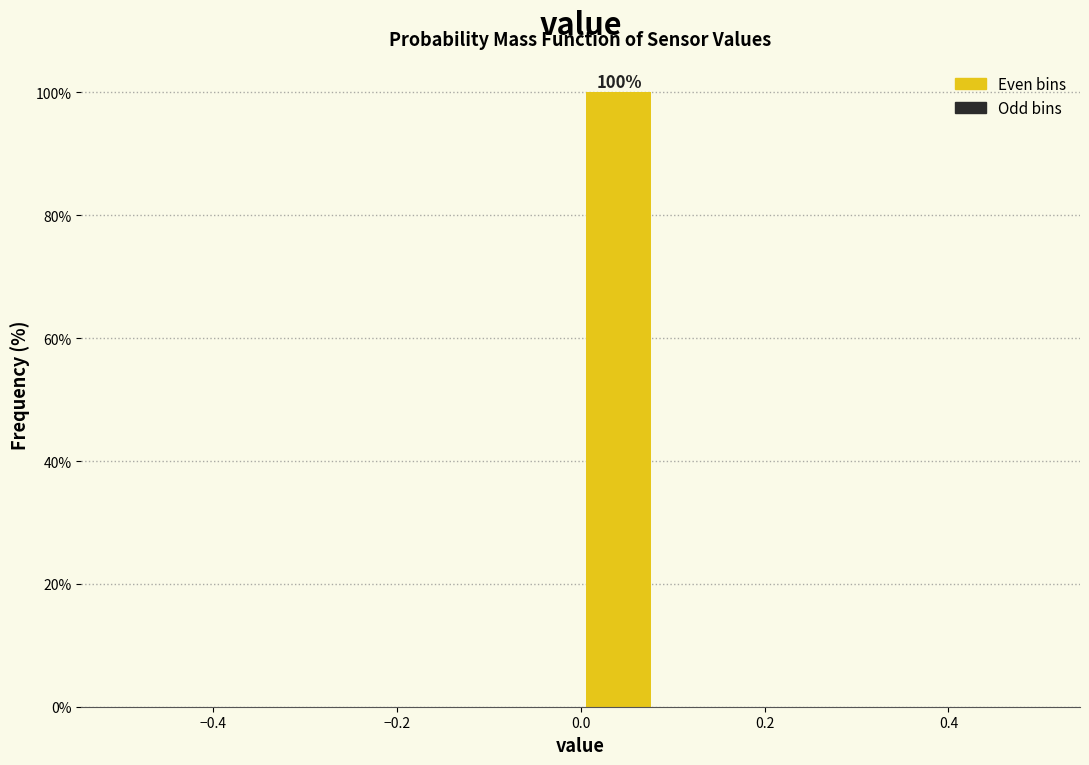

Over which range of the x-axis is the bar tallest?

0.00 to 0.08